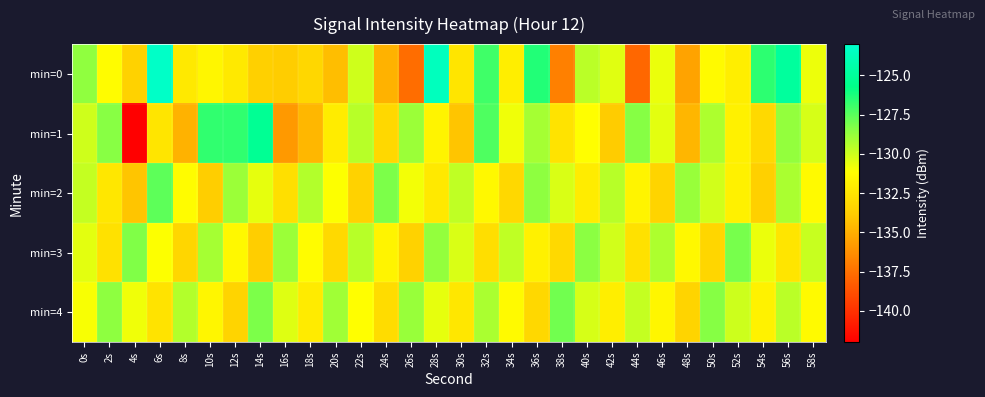

List the series in order of their peak value, lowest first.

min=3, min=4, min=2, min=1, min=0